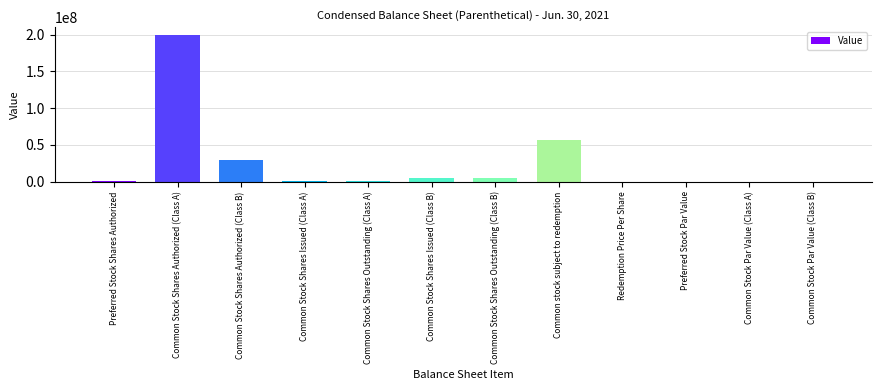

Is it true that the value at Common Stock Shares Authorized (Class A) is 269813947.7?

False